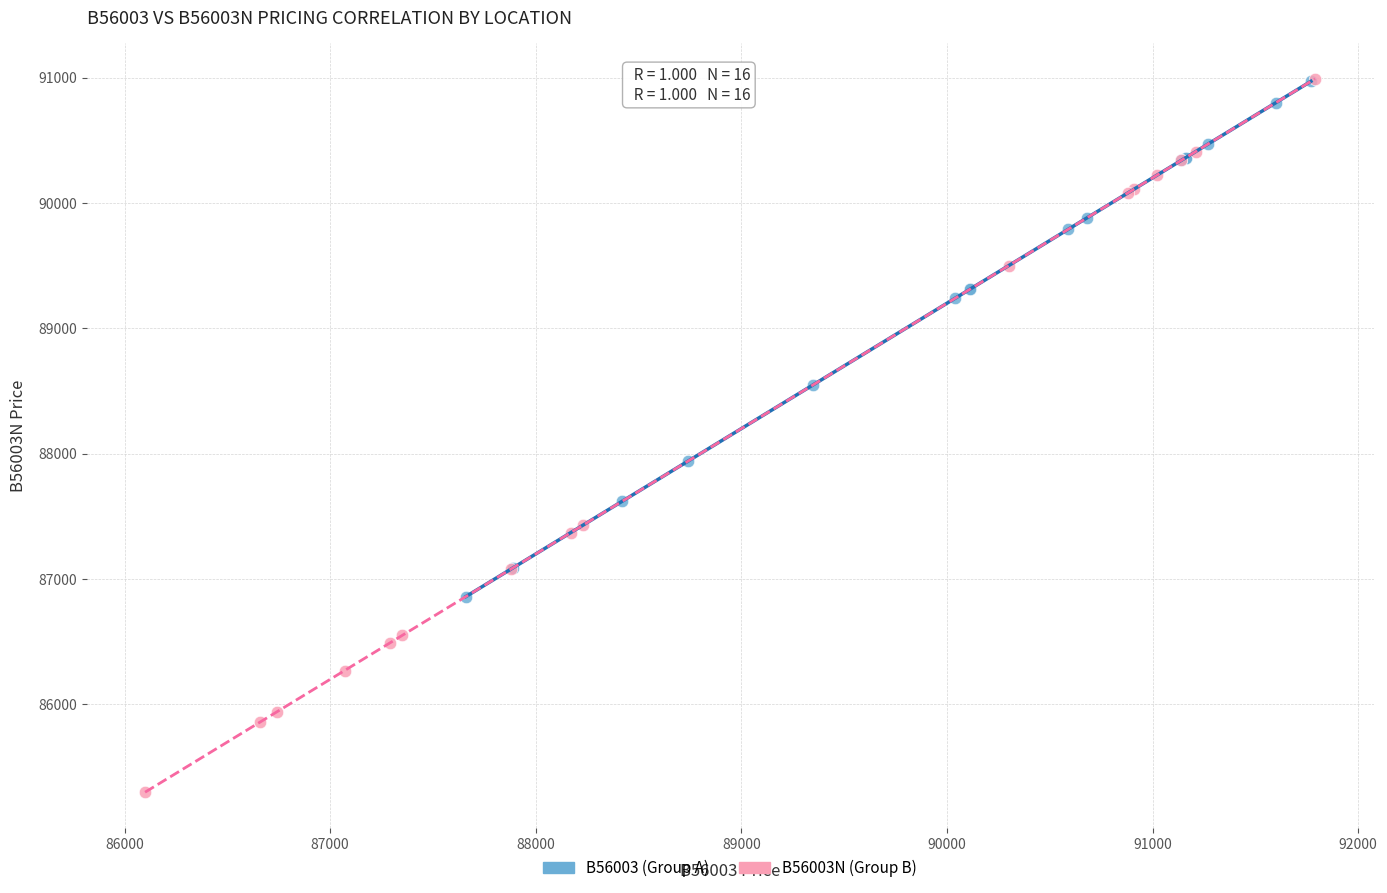

What are all the series names shown in the legend?

B56003 (Group A), B56003N (Group B)